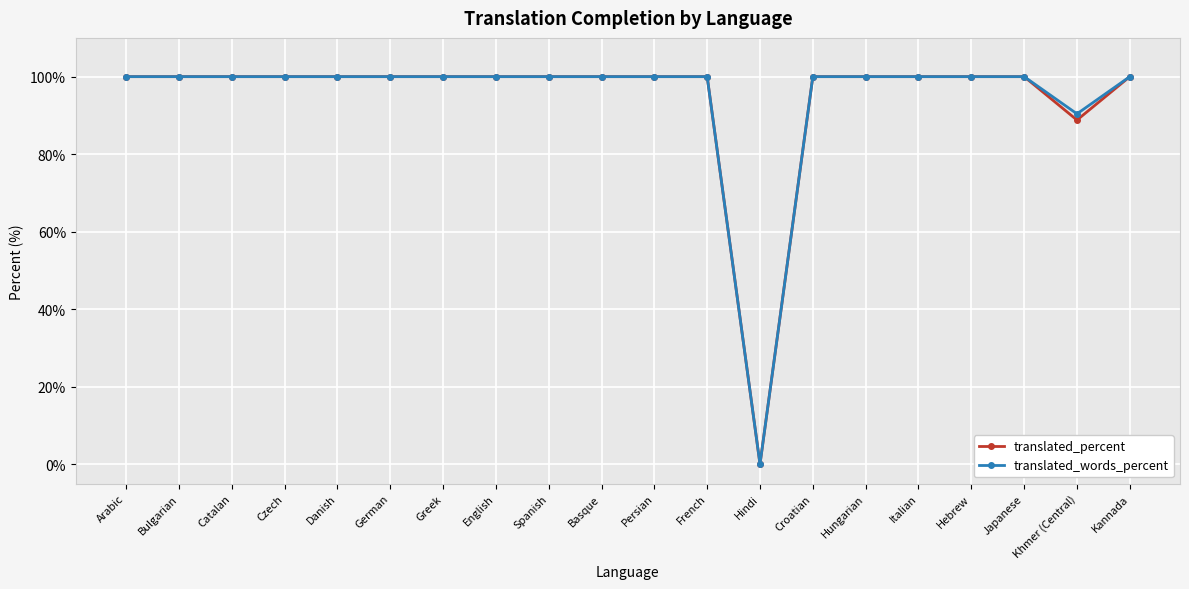

What position from the left is Croatian?

14